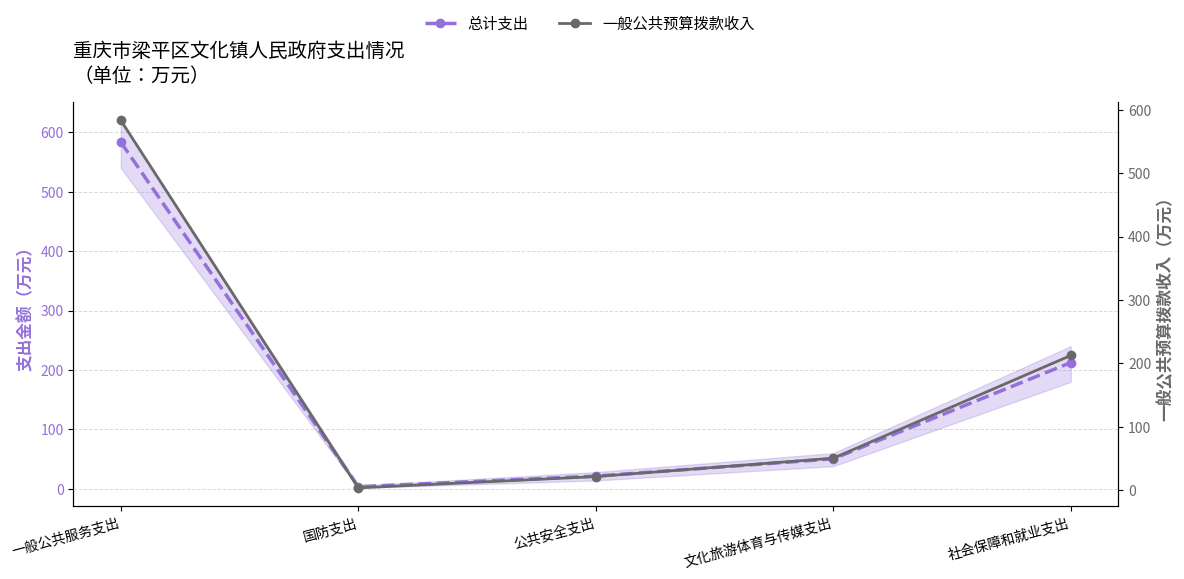

The 总计支出 series shows 65.7 at 文化旅游体育与传媒支出. True or false?

False